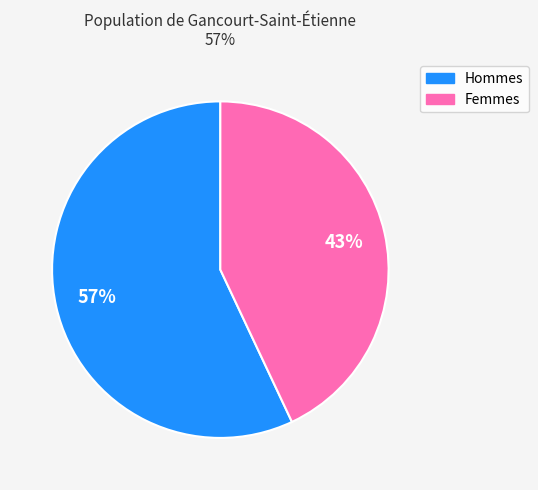

Is there a majority slice in this chart?

Yes